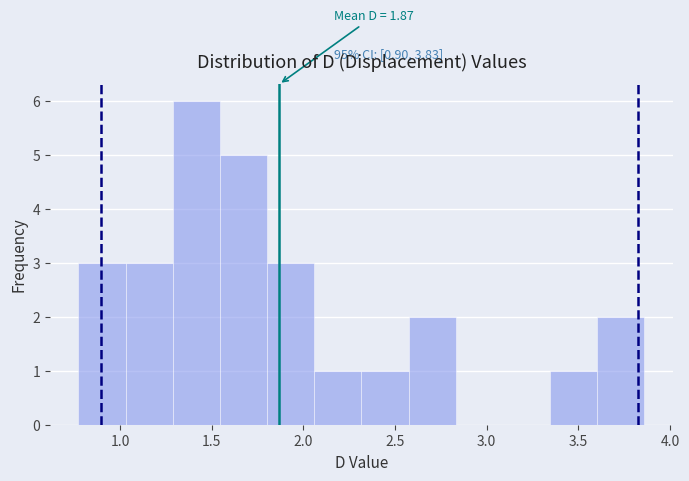

Which range on the x-axis has the tallest bar?

1.30 to 1.55